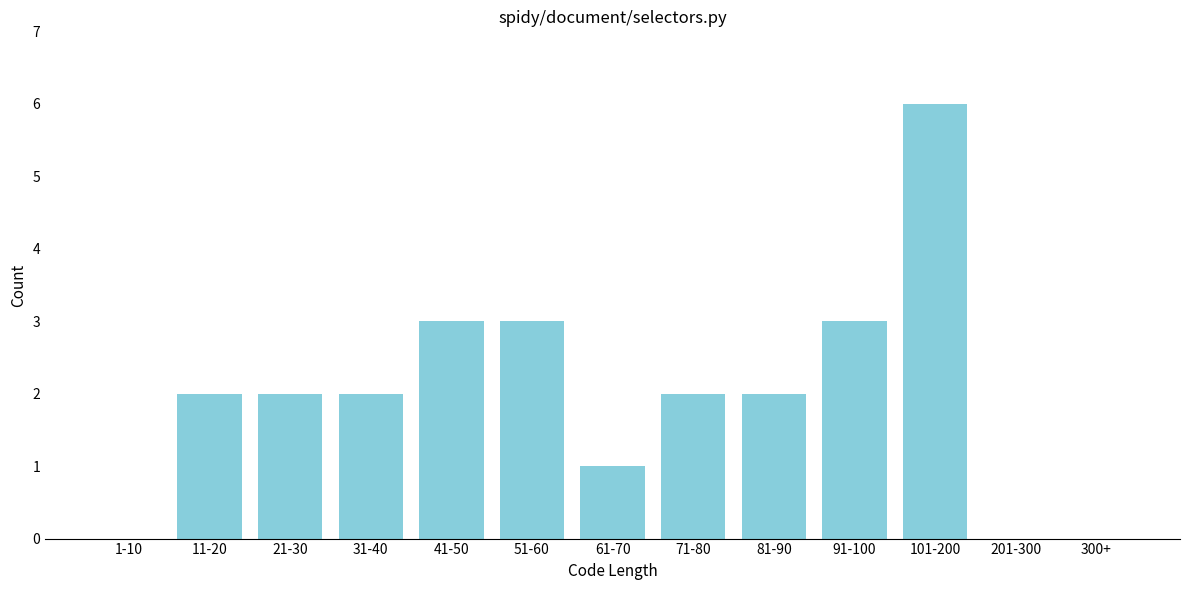

Reading right to left, transcribe all the data shown in this chart.

300+=0	201-300=0	101-200=6	91-100=3	81-90=2	71-80=2	61-70=1	51-60=3	41-50=3	31-40=2	21-30=2	11-20=2	1-10=0